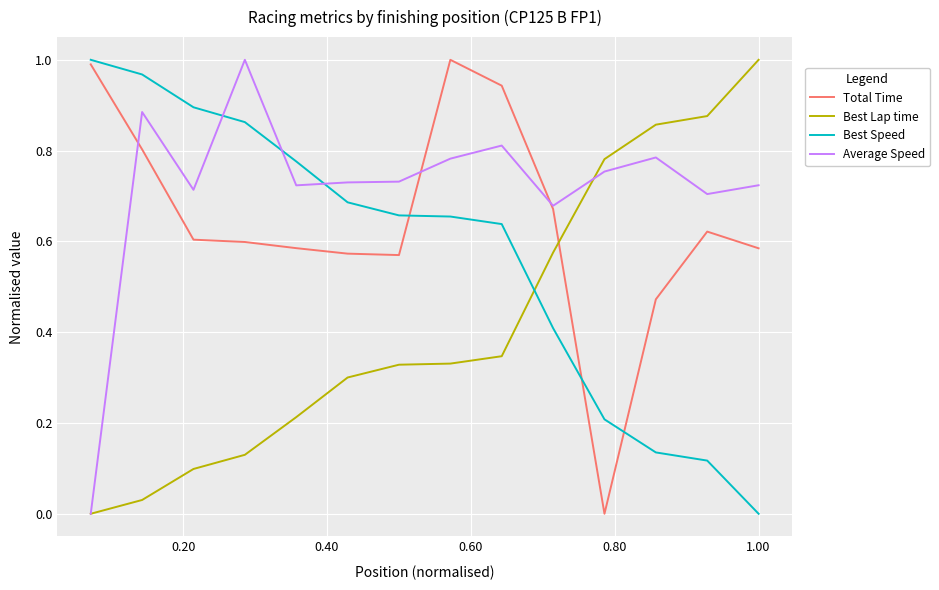

List the series in order of their overall mean, lowest first.

Best Lap time, Best Speed, Total Time, Average Speed